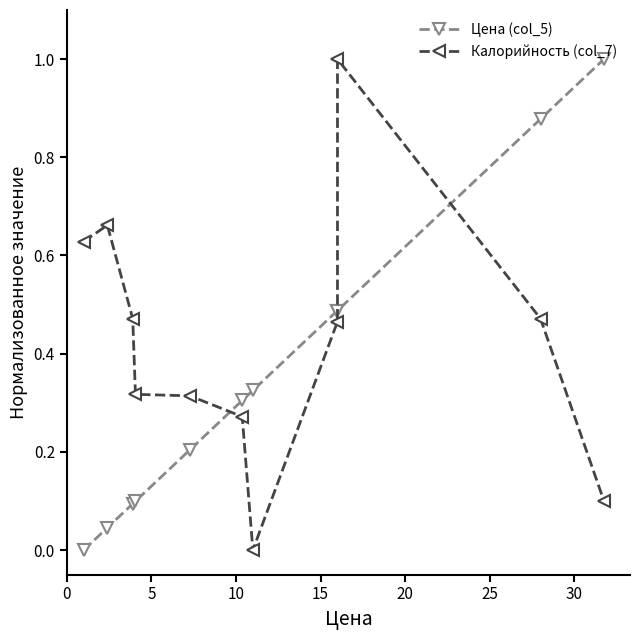

Is it true that Цена (col_5) equals 0.1 at 15?

False